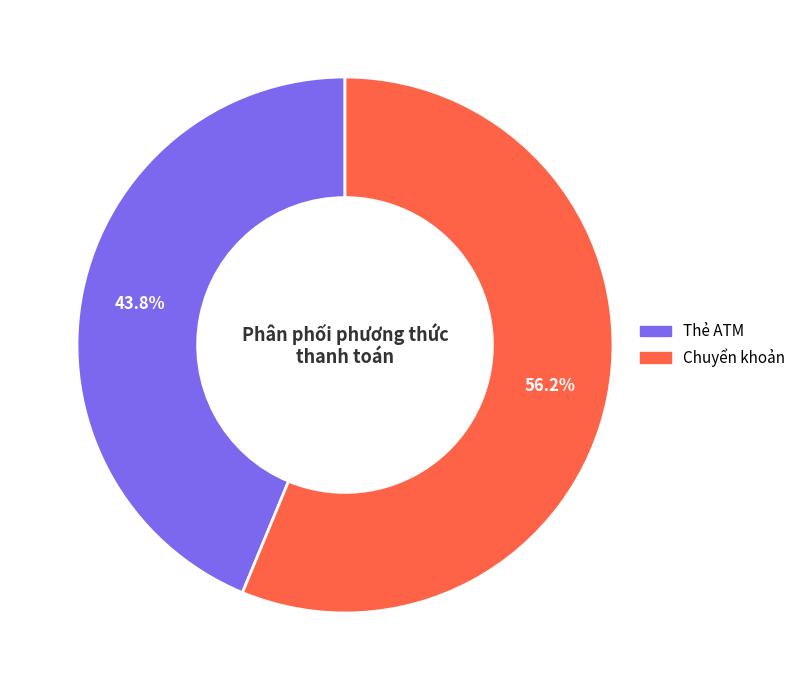

Between Chuyển khoản and Thẻ ATM, which is larger?

Chuyển khoản